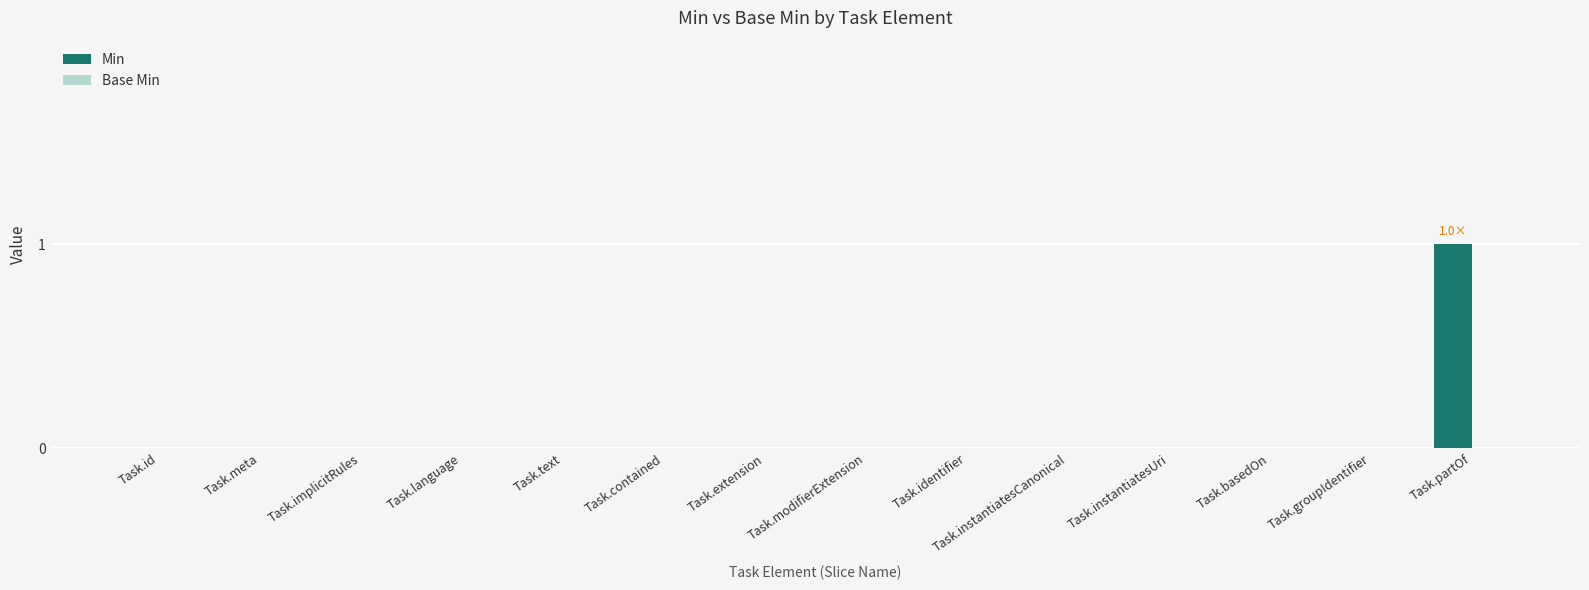

Which category has the highest value across all series?

Task.partOf